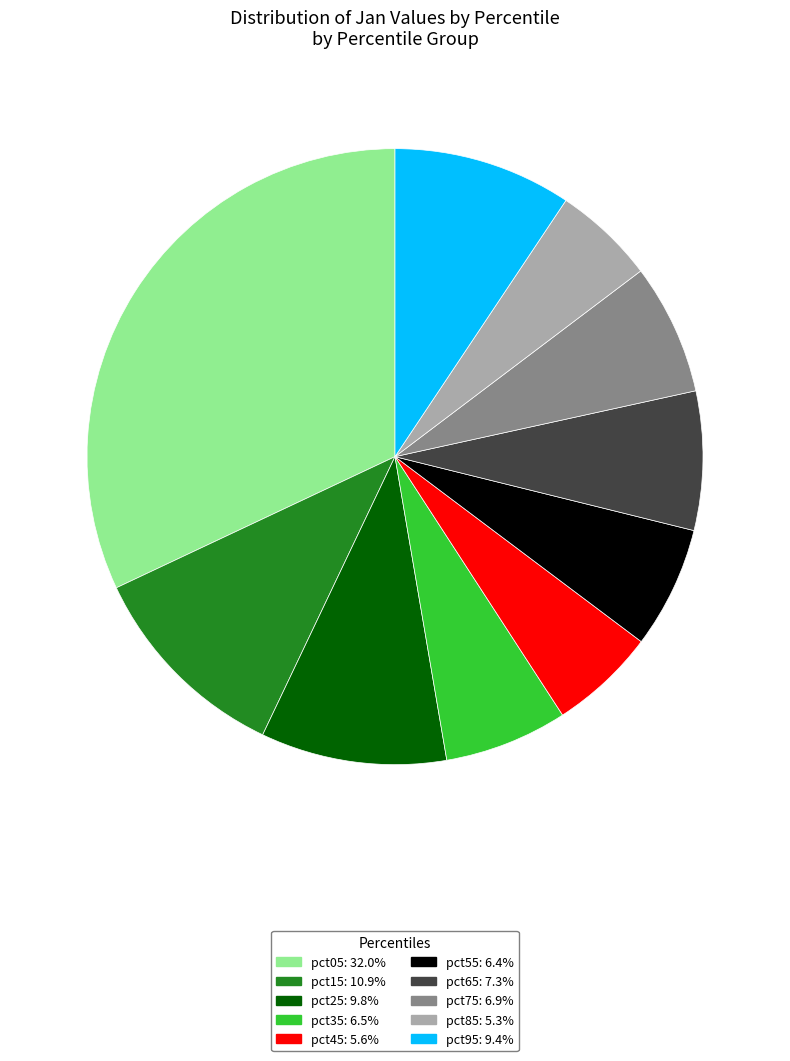

Which slice is the largest?

pct05